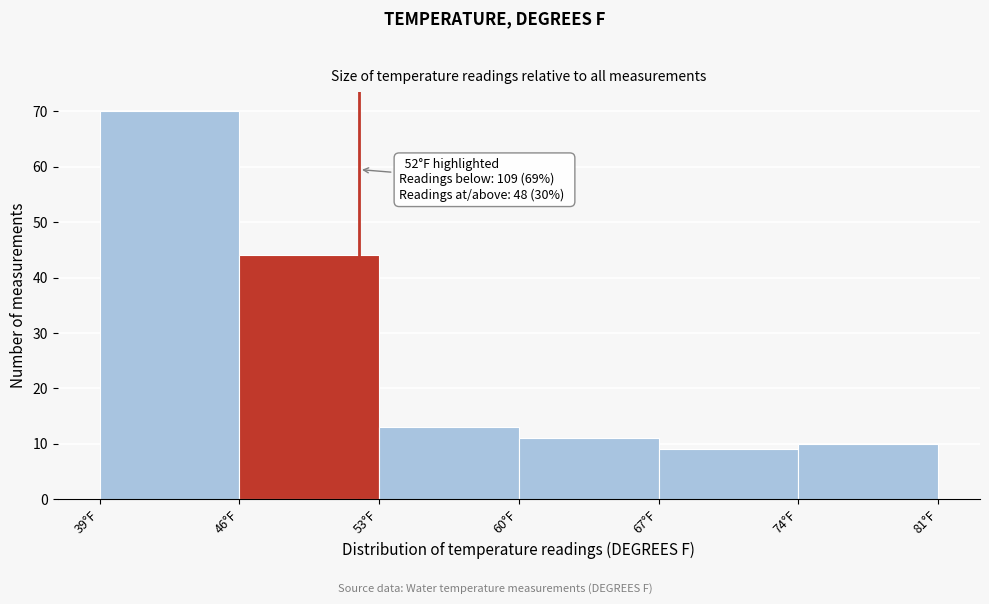

Which range on the x-axis has the tallest bar?

39 to 46